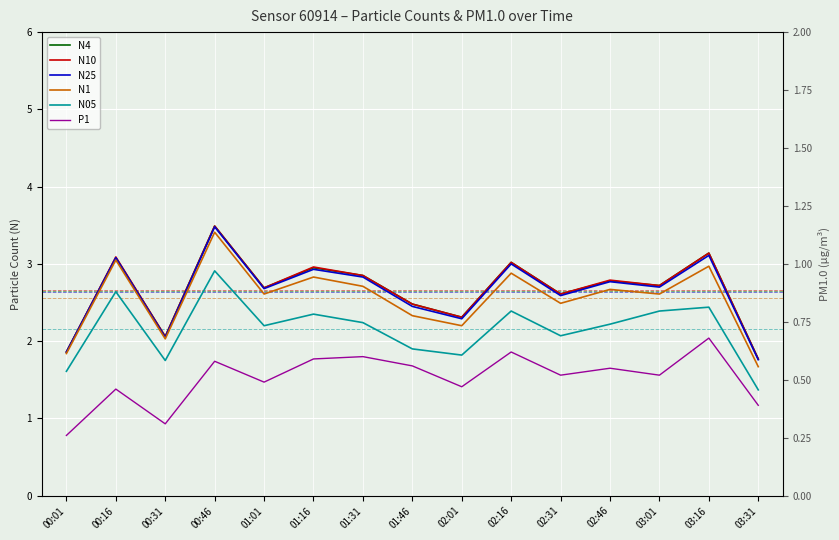

How many lines are shown in the chart?

6